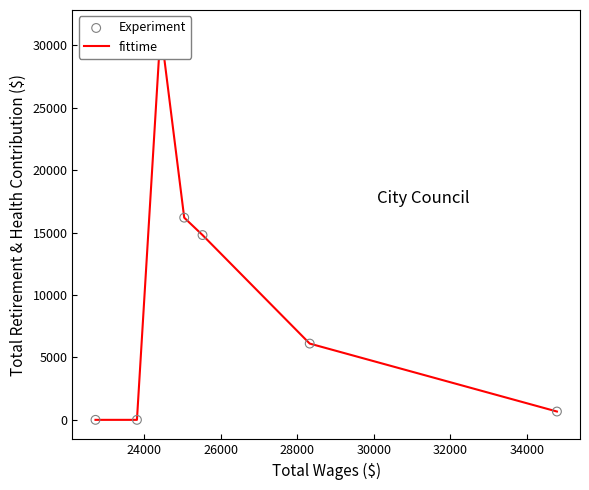

Which series reaches the minimum Y coordinate?

fittime